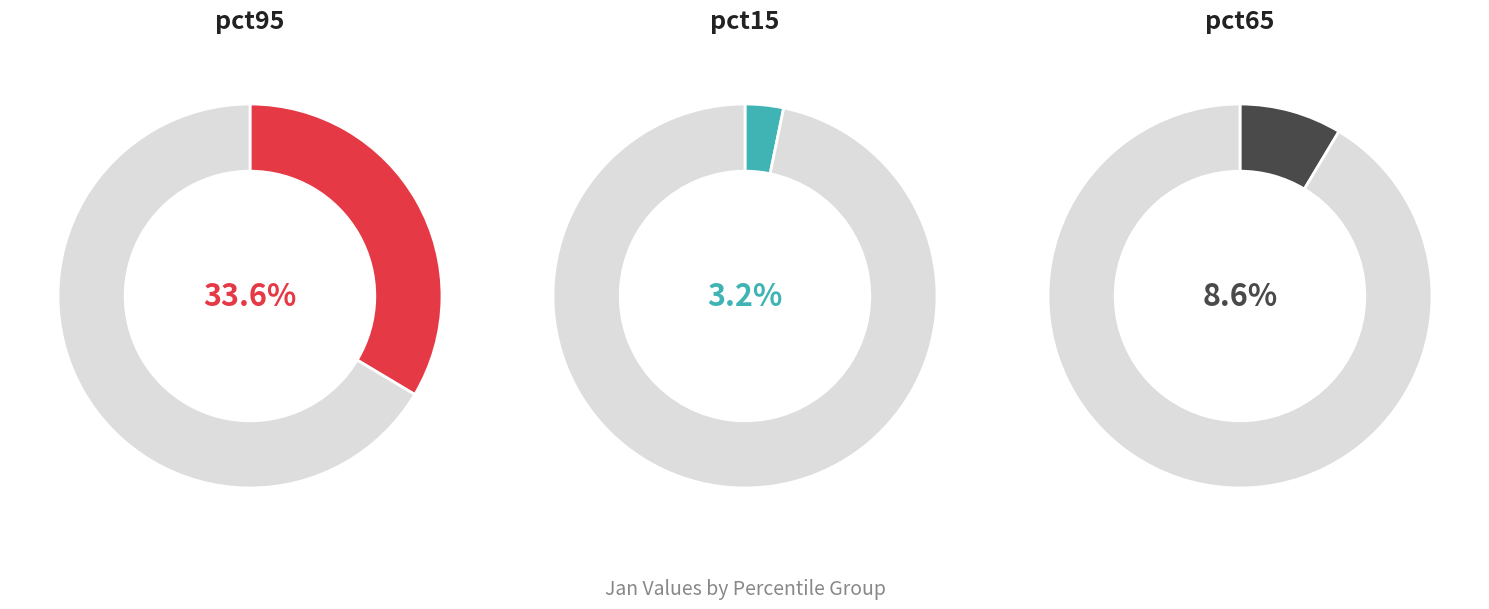

To the nearest percent, what is the difference between the largest and smallest slice percentages?

30%